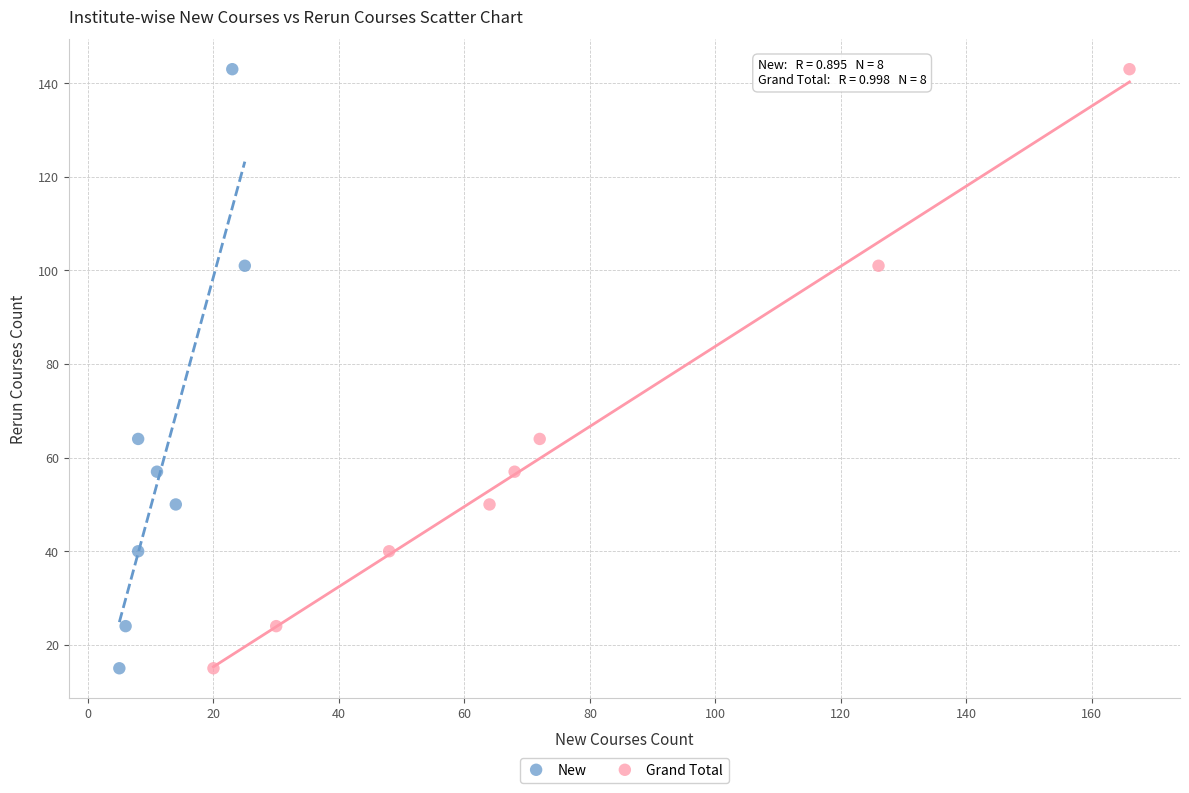

What are all the series names shown in the legend?

New, Grand Total